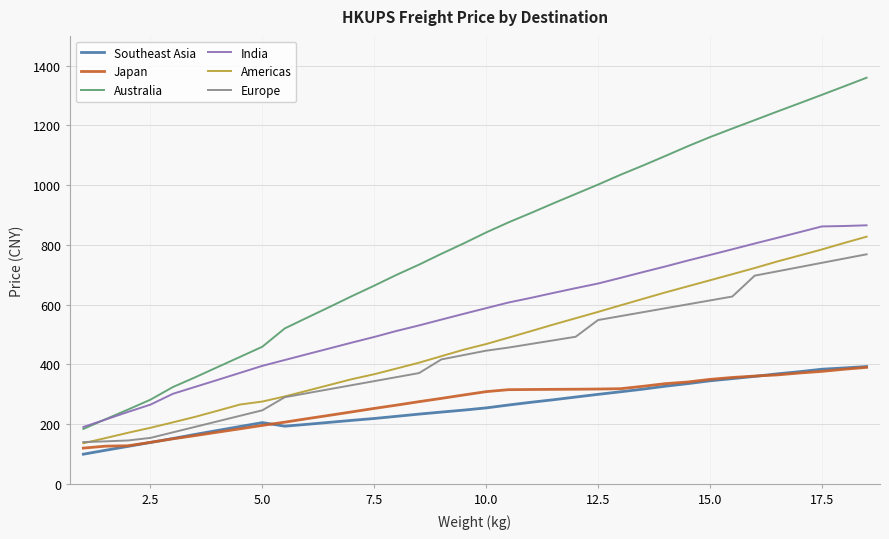

Which series has the largest total across all categories?

Australia